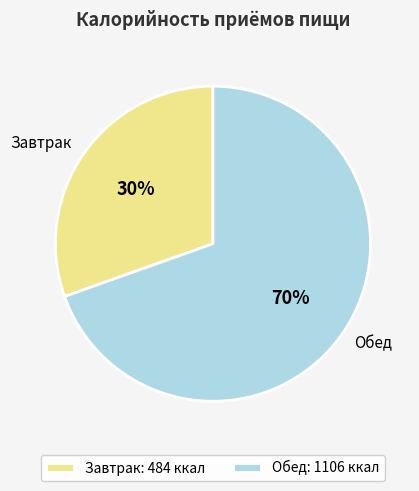

Approximately how many times larger is the value at Завтрак compared to Обед?

0.4